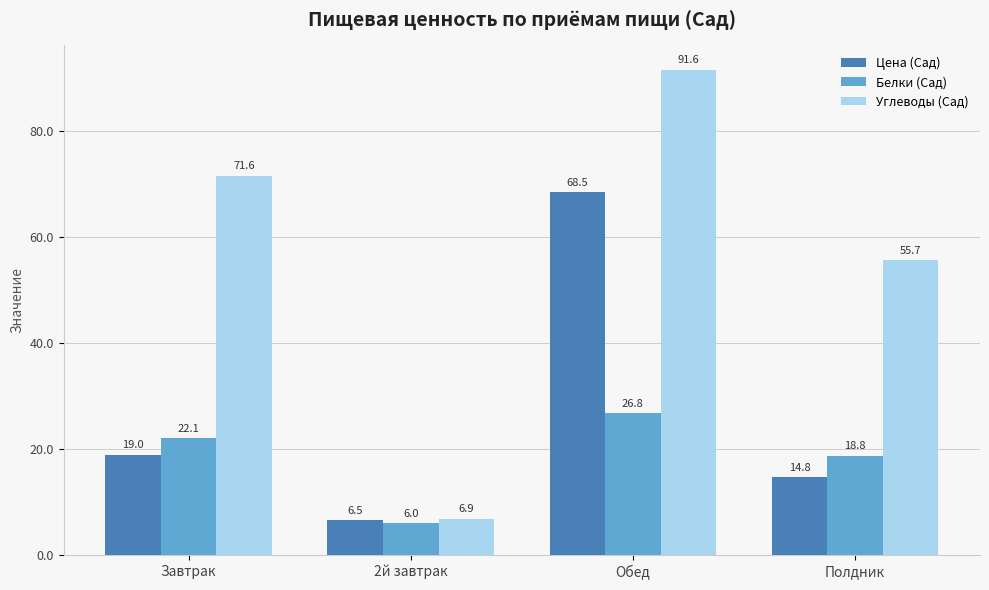

Between Завтрак and 2й завтрак, which series saw the biggest shift?

Углеводы (Сад)